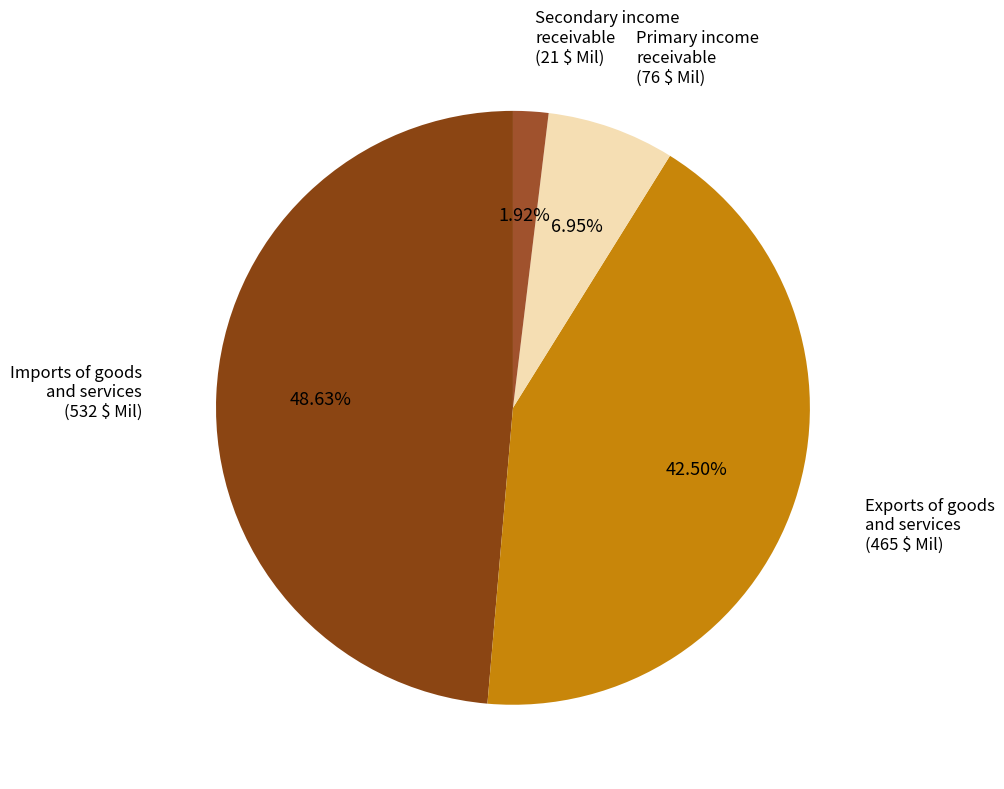

Is there a majority slice in this chart?

No